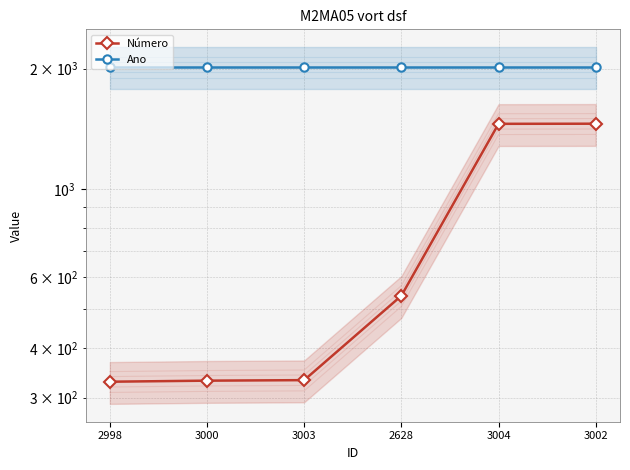

At which label does Número reach its minimum?

2998